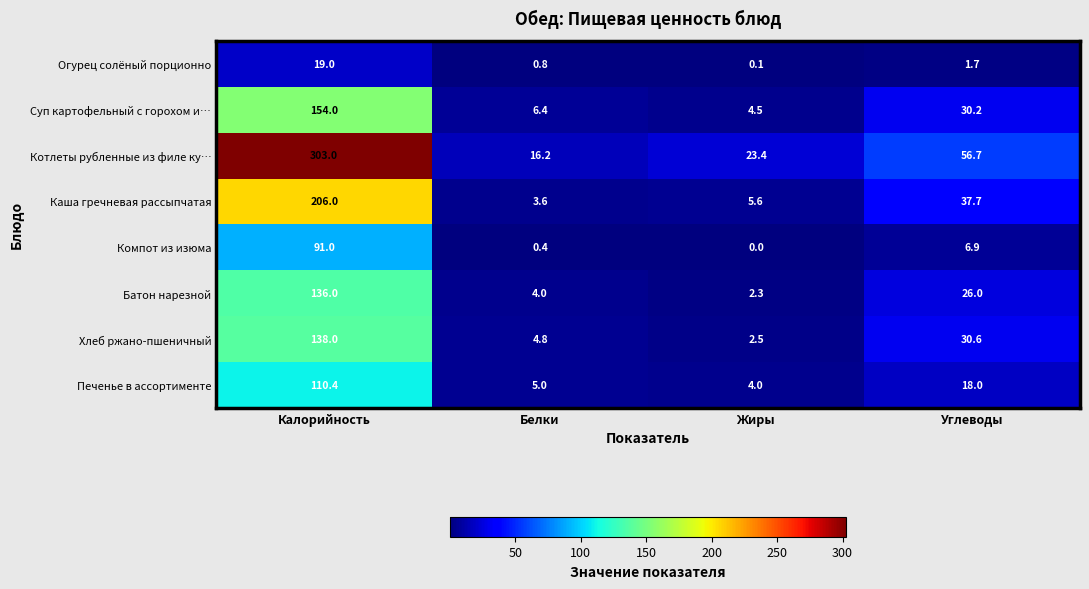

At Жиры, list the series in order from largest to smallest.

Котлеты рубленные из филе ку…, Каша гречневая рассыпчатая, Суп картофельный с горохом и…, Печенье в ассортименте, Хлеб ржано-пшеничный, Батон нарезной, Огурец солёный порционно, Компот из изюма